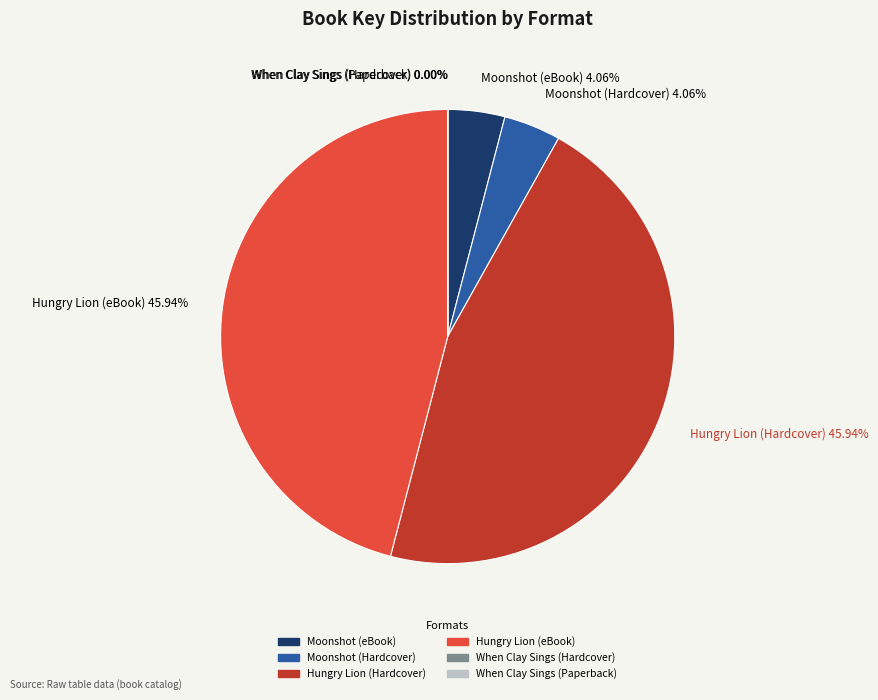

Does Moonshot (eBook) account for over 50% of the chart?

No